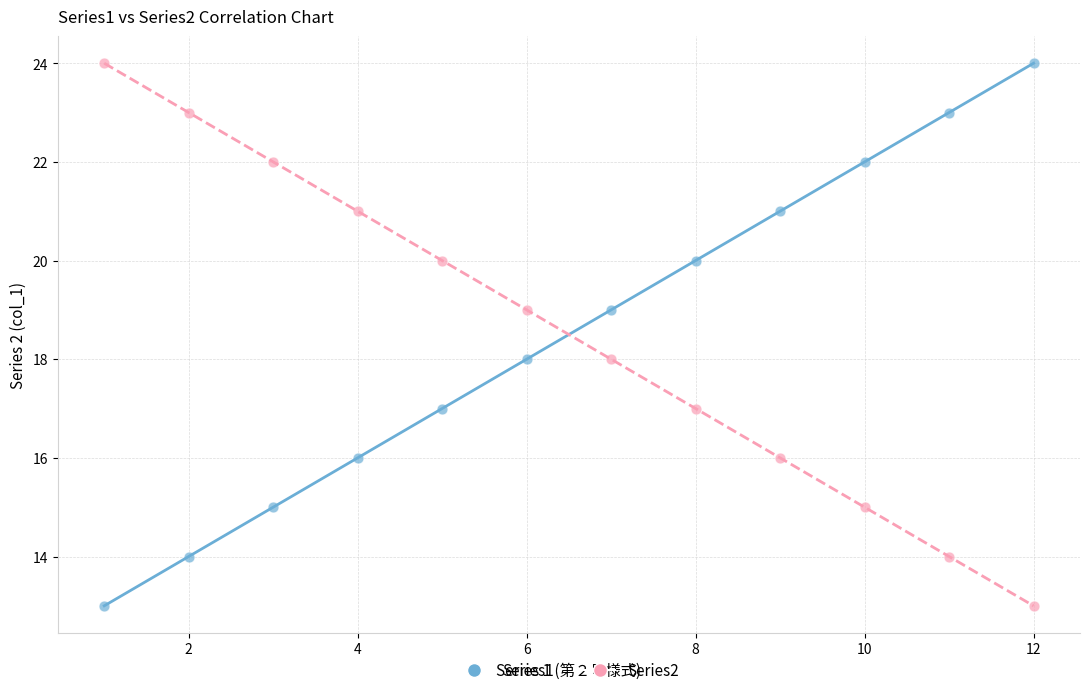

What is the X range (max minus min) for the scatter plot?

11